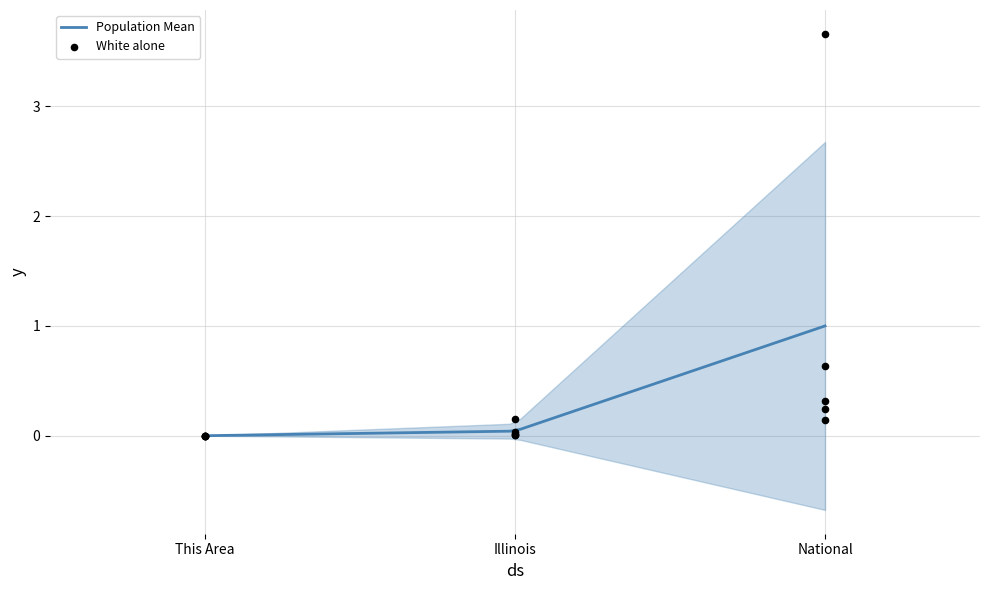

Which series contains the highest Y value?

White alone